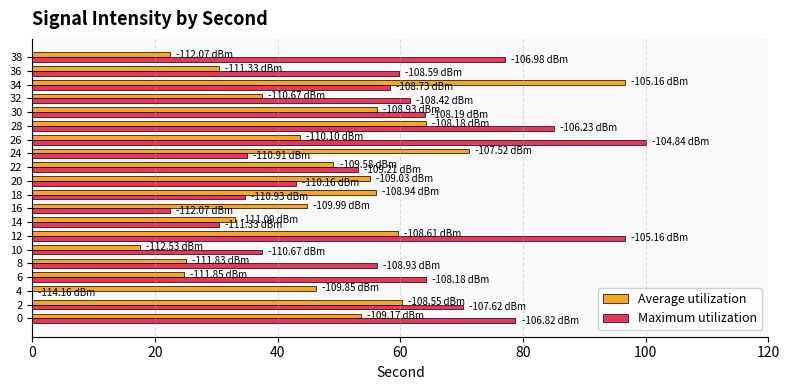

What are all the series names shown in the legend?

Average utilization, Maximum utilization